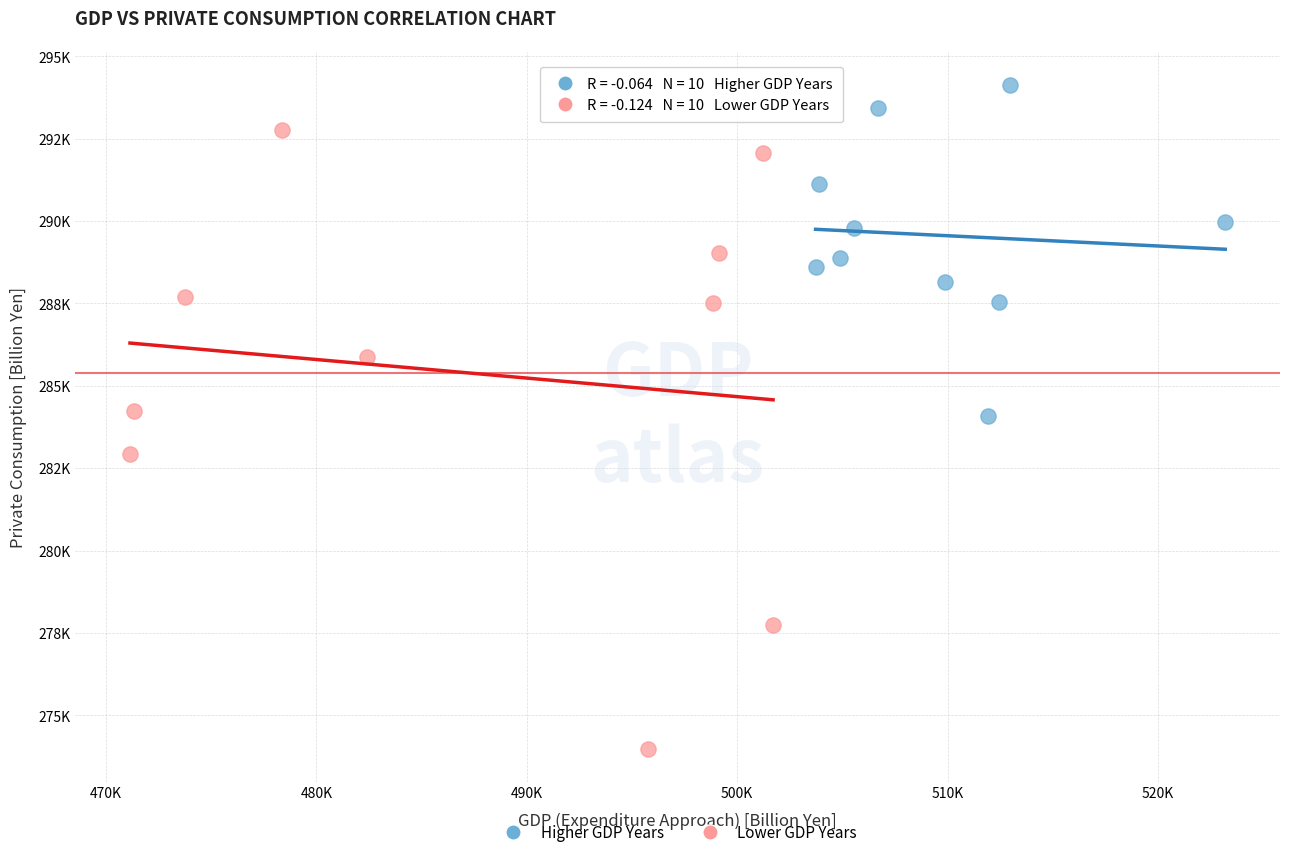

Which series has the largest Y range (max minus min)?

Lower GDP Years